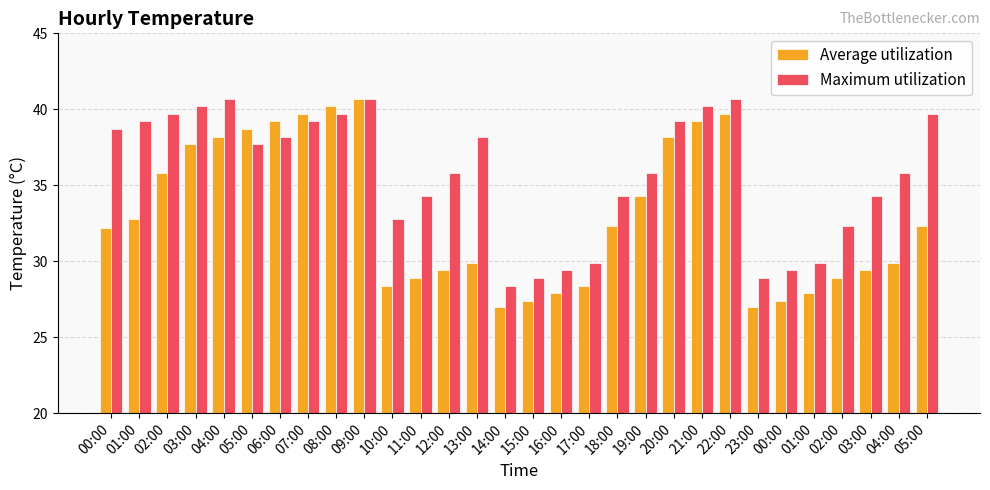

What is the difference between the highest and lowest values at 00:00?

6.5